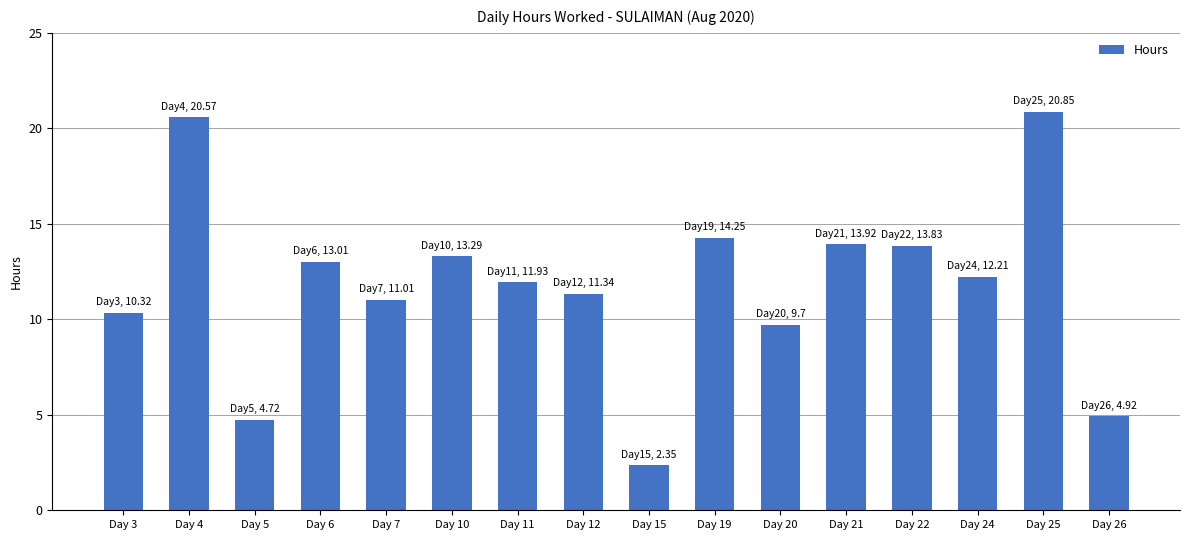

What is the smallest value displayed?

2.4